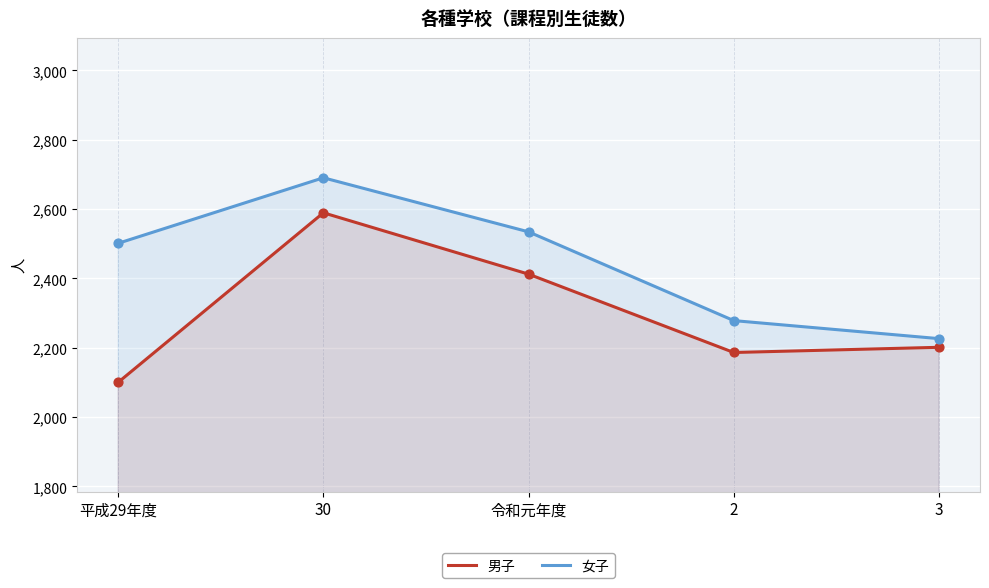

Which series has the largest total across all categories?

女子